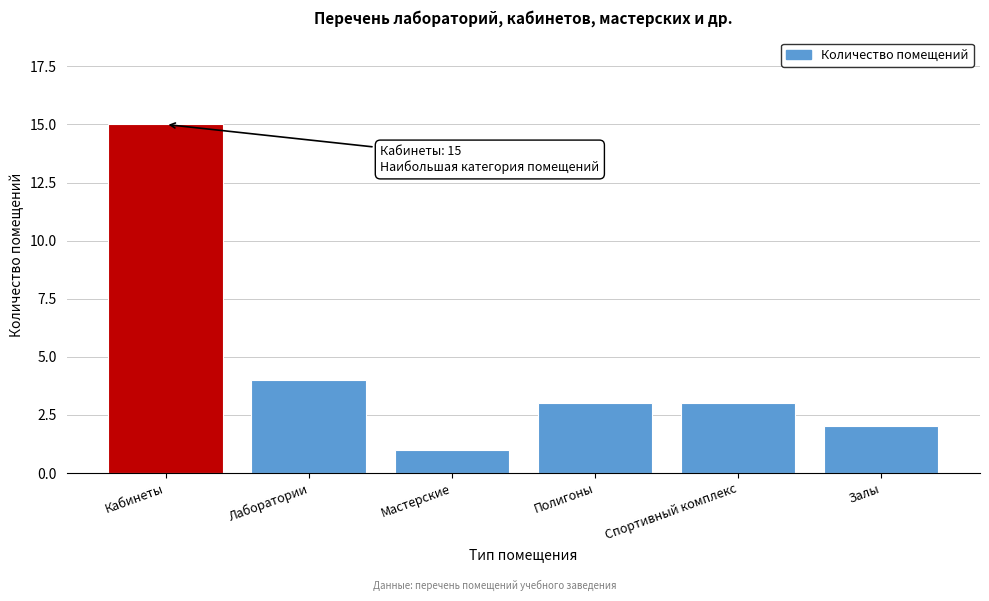

Reading left to right, list all the values displayed in this chart.

Кабинеты=15	Лаборатории=4	Мастерские=1	Полигоны=3	Спортивный комплекс=3	Залы=2